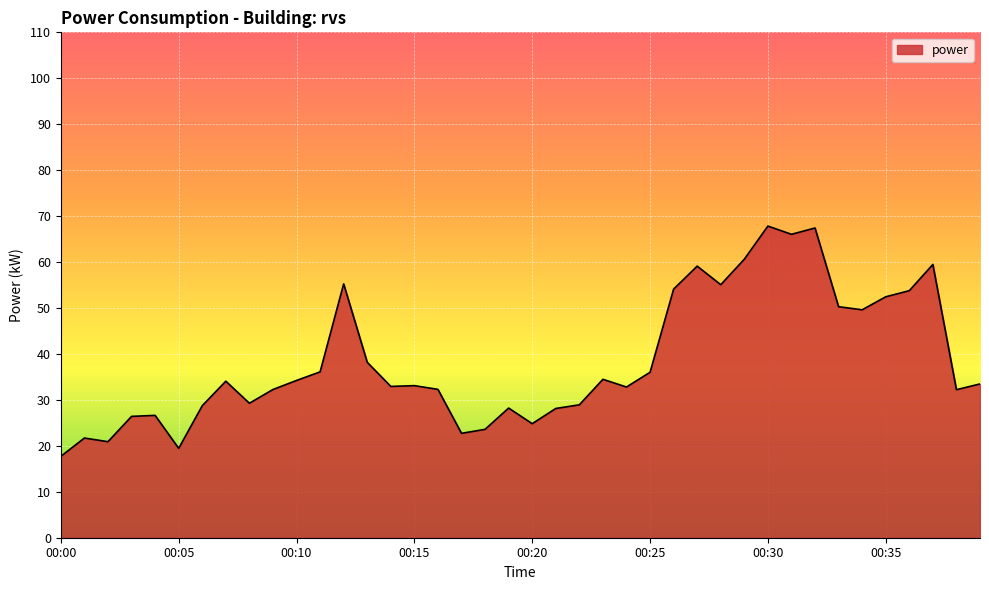

What is the difference between the maximum and minimum values?

50.1